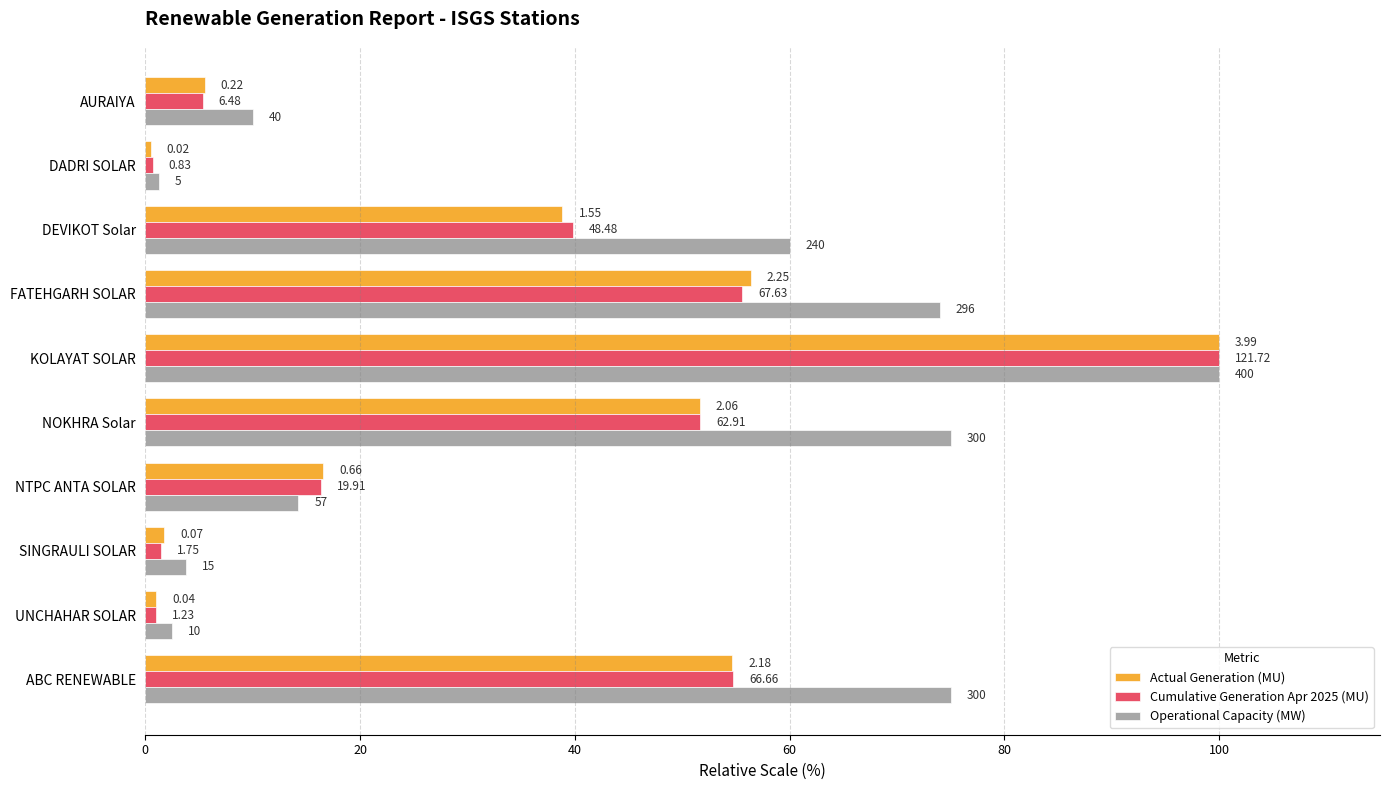

What are all the series names shown in the legend?

Actual Generation (MU), Cumulative Generation Apr 2025 (MU), Operational Capacity (MW)